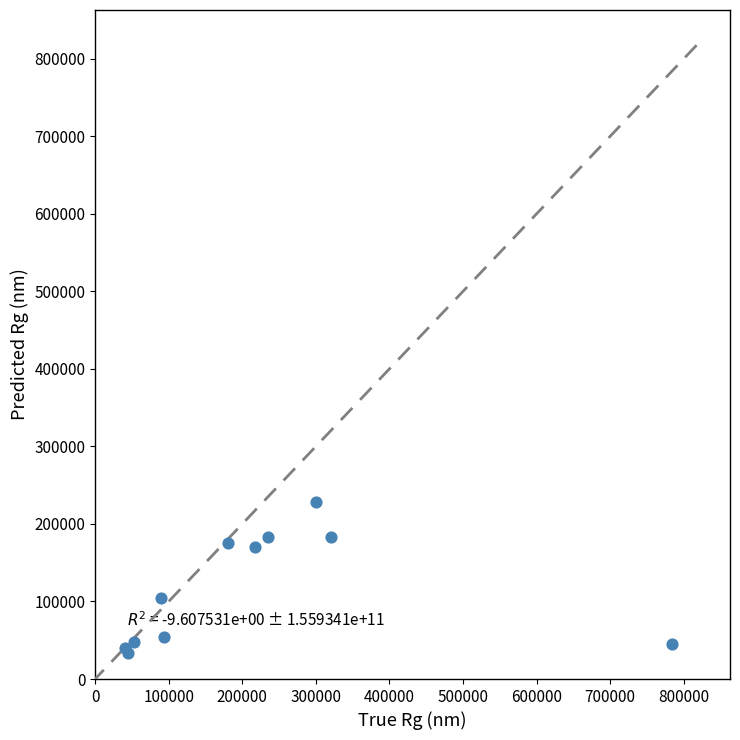

What Y value in the scatter plot is closest to 131101?

105030.1